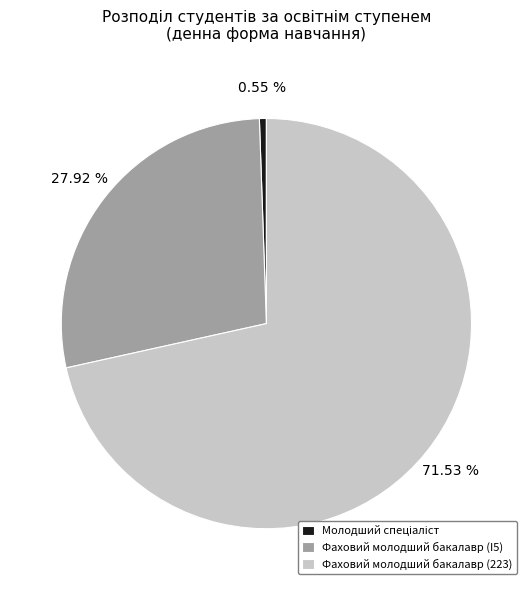

What portion of the pie excludes Фаховий молодший бакалавр (223)?

28.5%